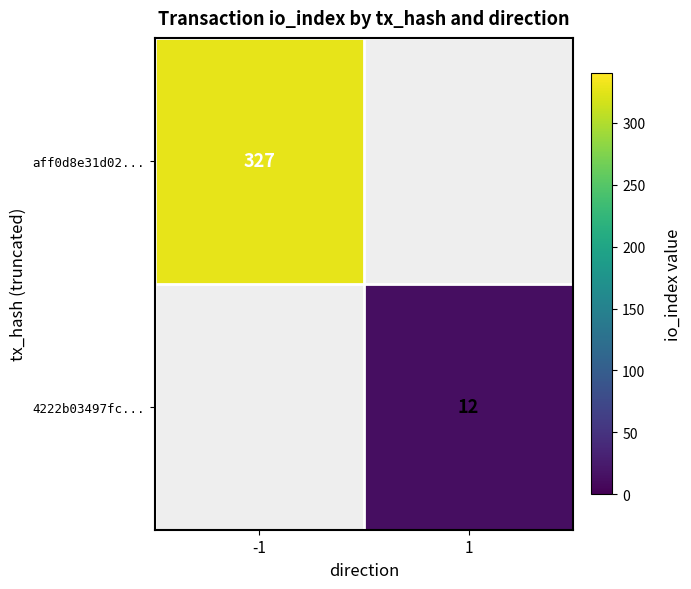

Is it true that 4222b03497fc... equals 12 at 1?

True